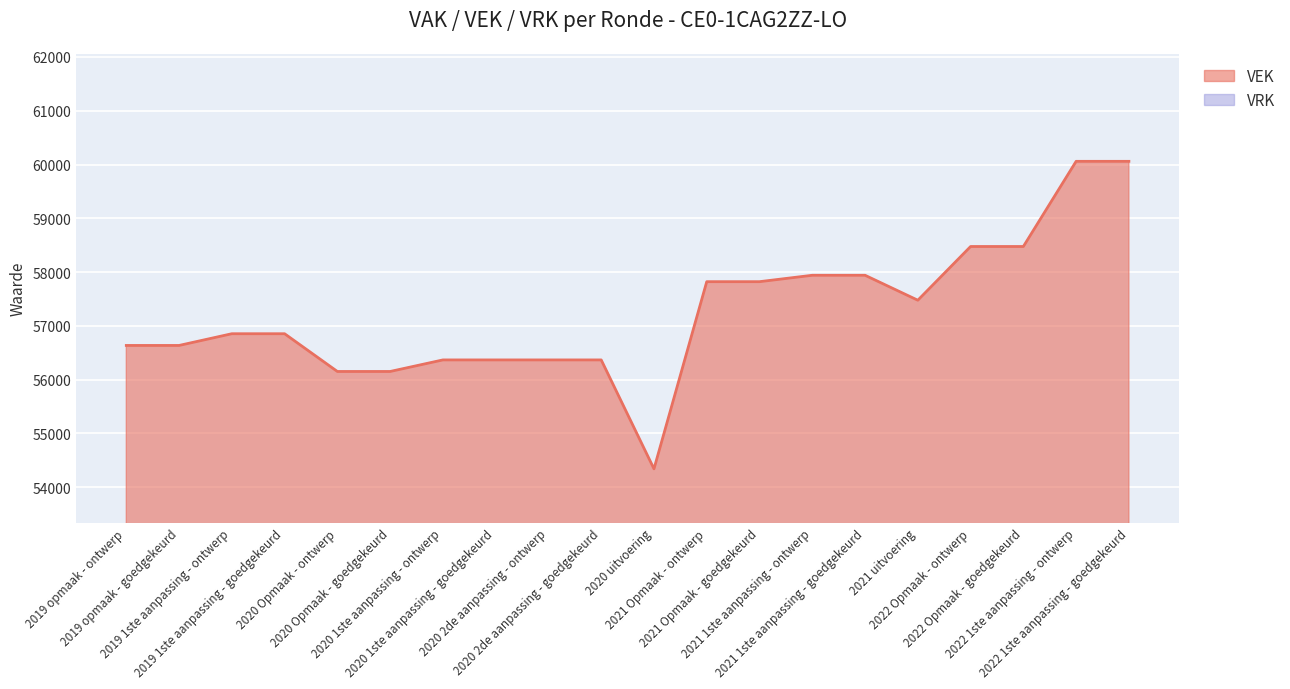

How many data points are above 56853?

9